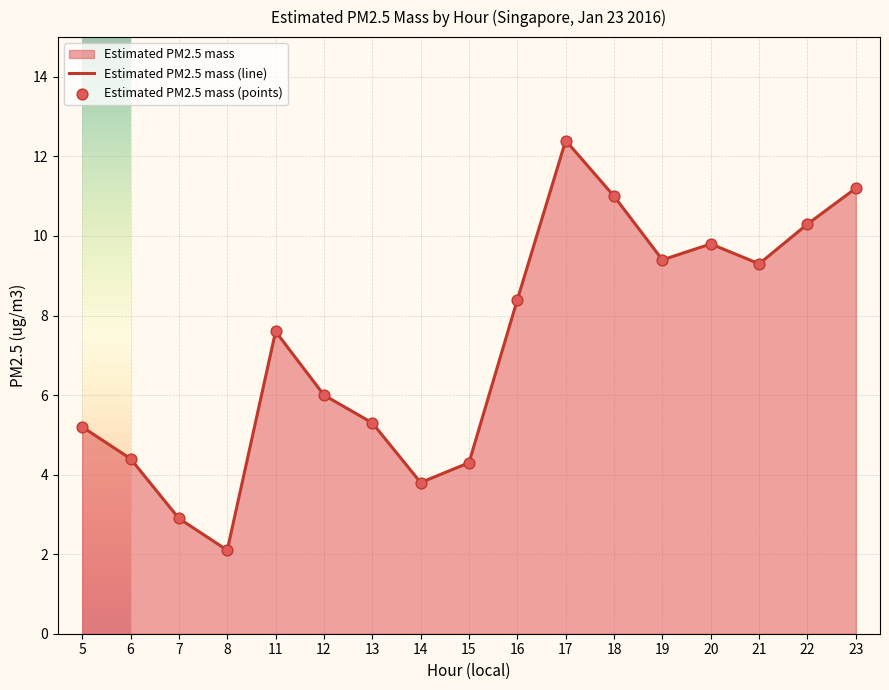

At how many categories does at least one series exceed 8?

8